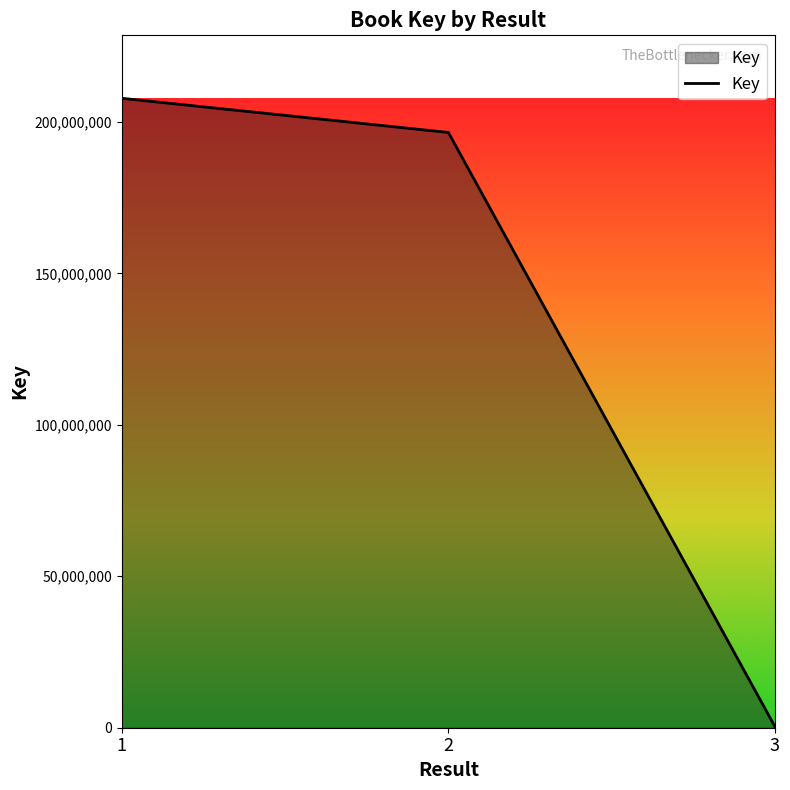

The chart shows a value of 337926861 at 1. True or false?

False